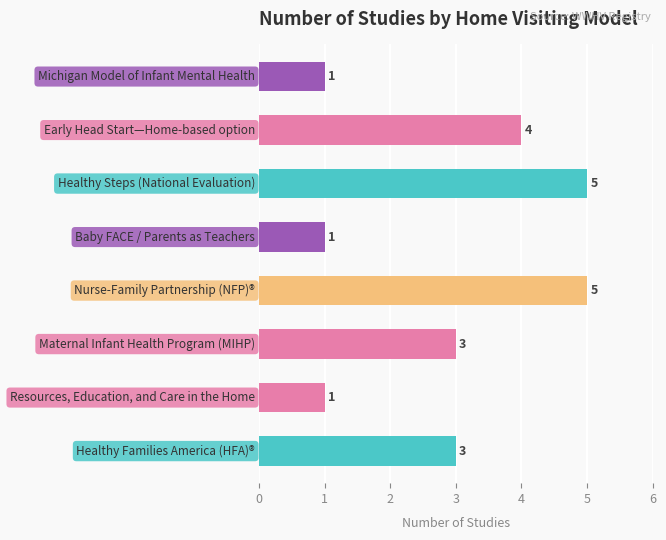

Reading top to bottom, transcribe all the data shown in this chart.

1	4	5	1	5	3	1	3